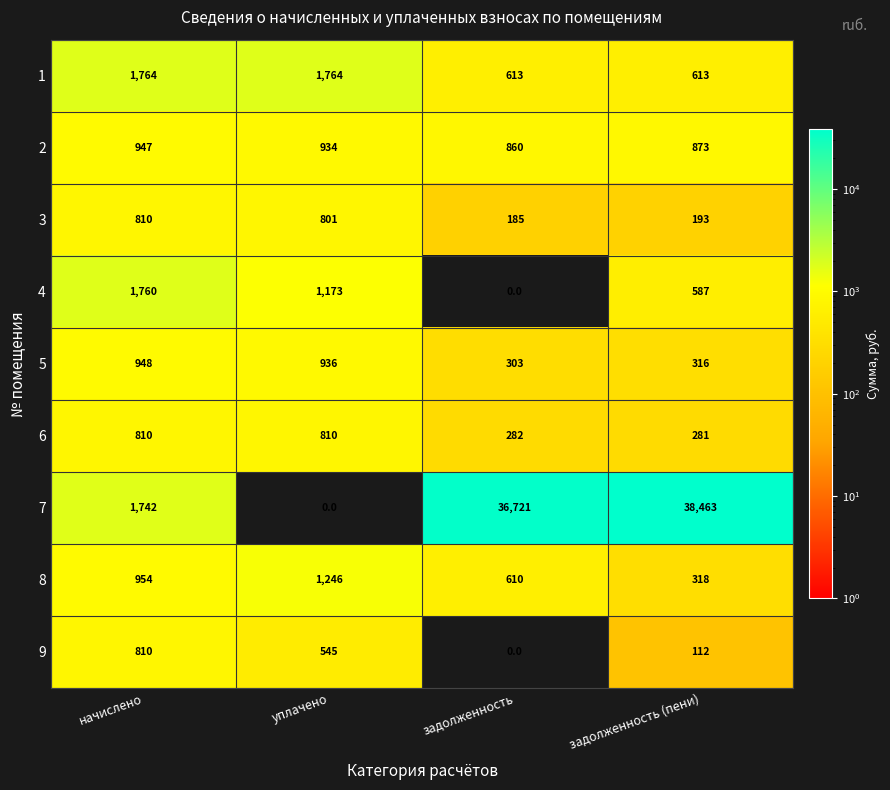

At how many categories does at least one series exceed 29201?

2